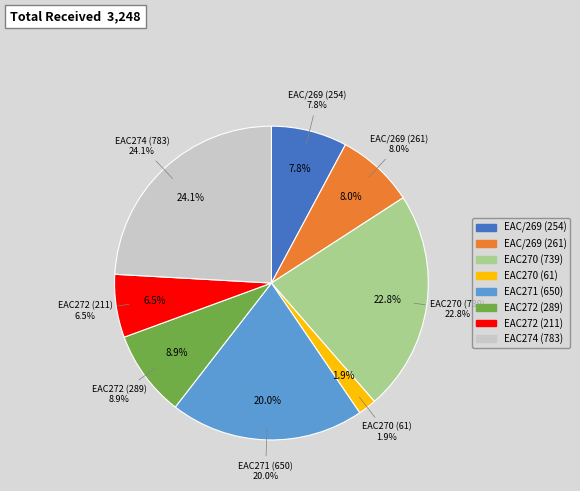

How many segments does this pie chart have?

8